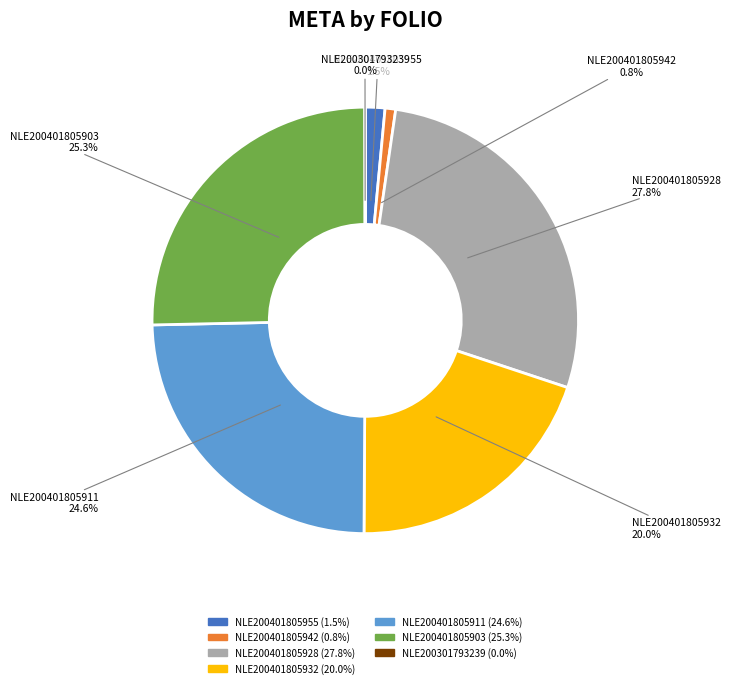

To the nearest percent, what percentage of the pie is NLE200401805932?

20%